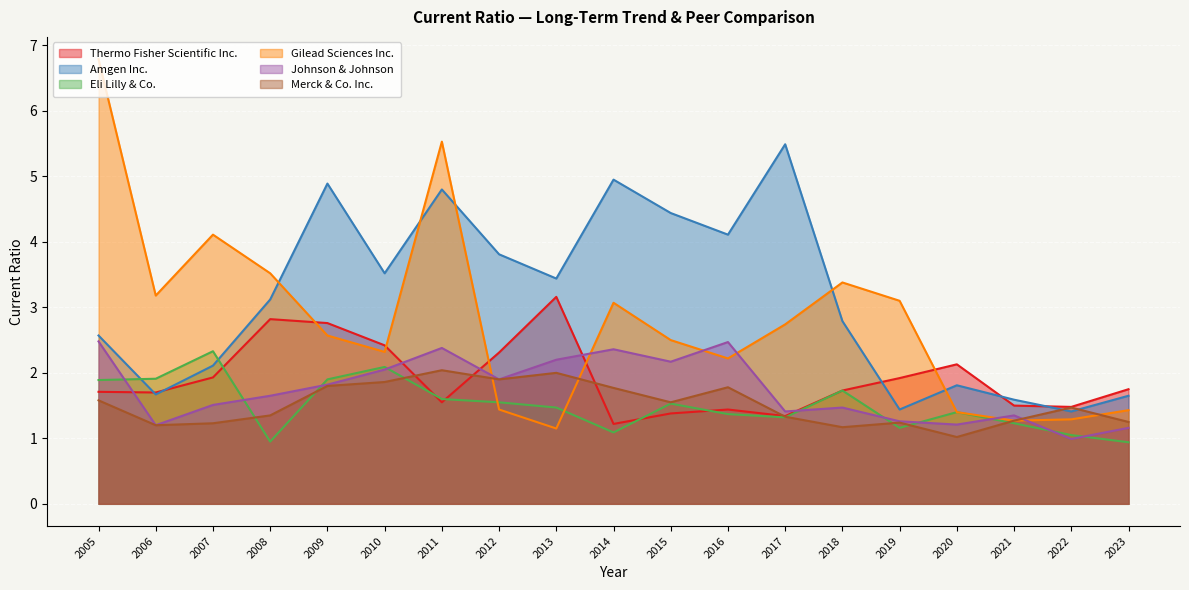

What is the sum of the Merck & Co. Inc. values at 2023 and 2005?

2.8